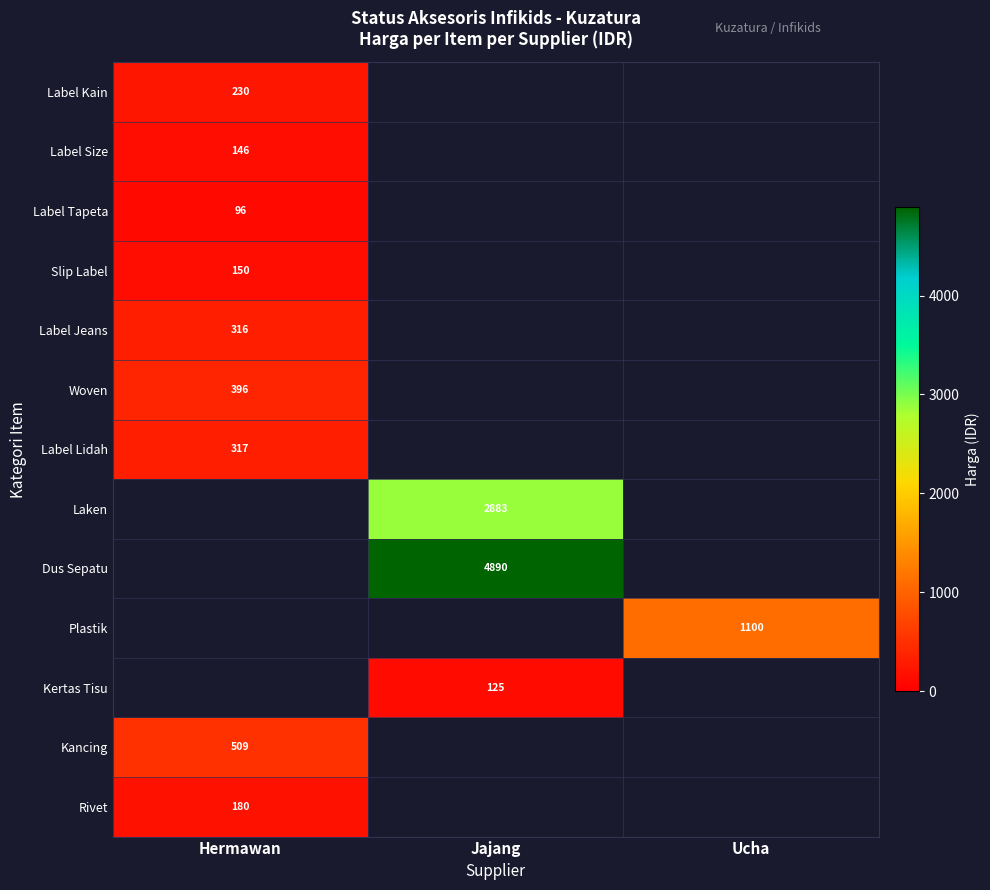

Is it true that Dus Sepatu equals 7935 at Jajang?

False